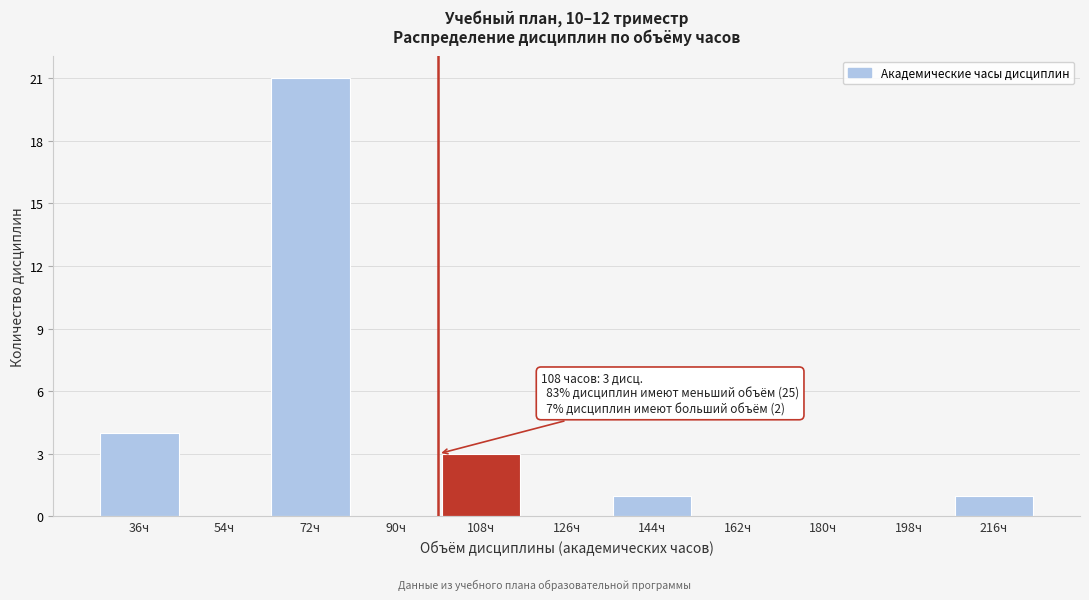

Reading right to left, extract all data points from this chart.

216ч=1	198ч=0	180ч=0	162ч=0	144ч=1	126ч=0	108ч=3	90ч=0	72ч=21	54ч=0	36ч=4